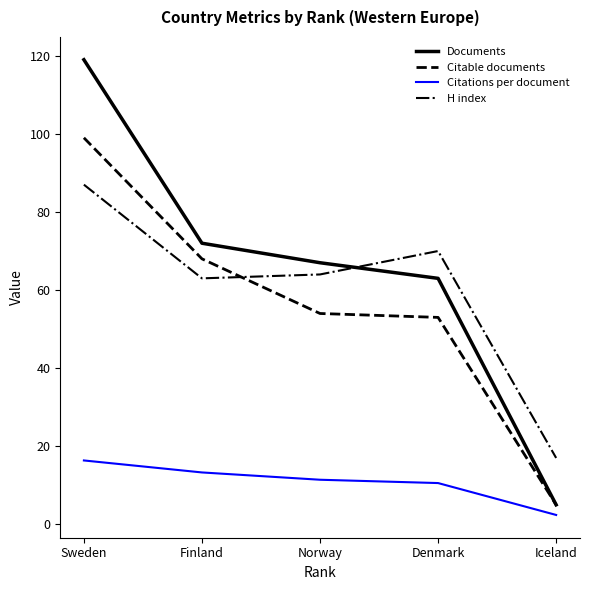

The value of H index at Denmark is 41.2. True or false?

False